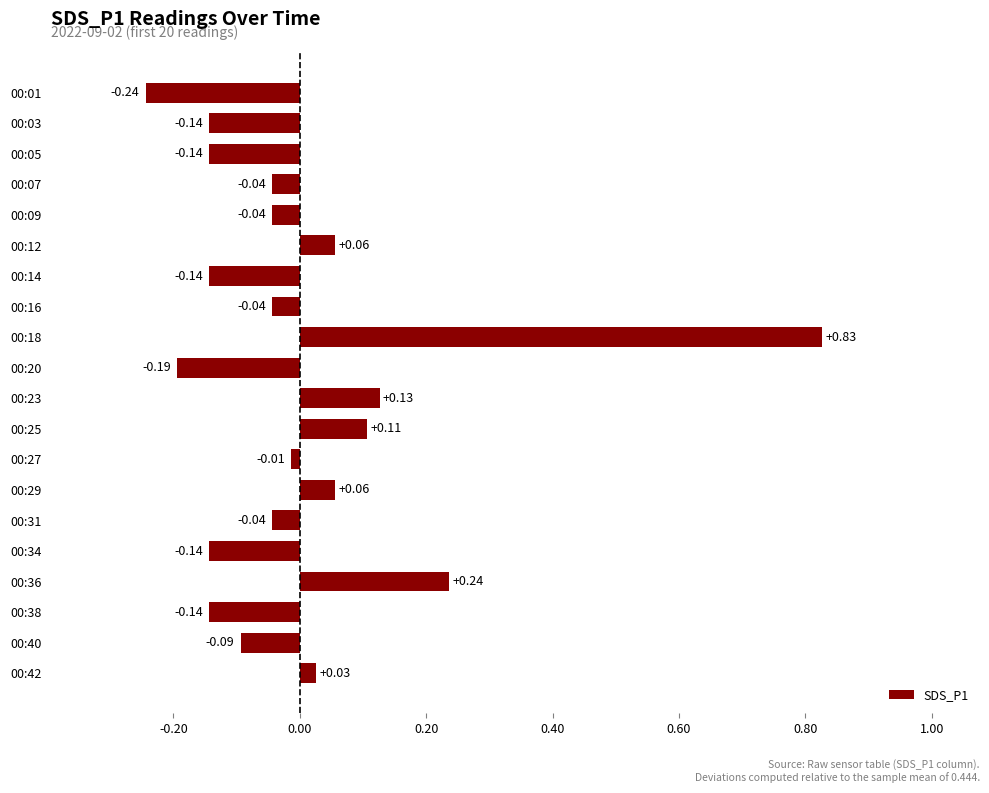

What is the change in value from 00:01 to 00:07?

+0.2